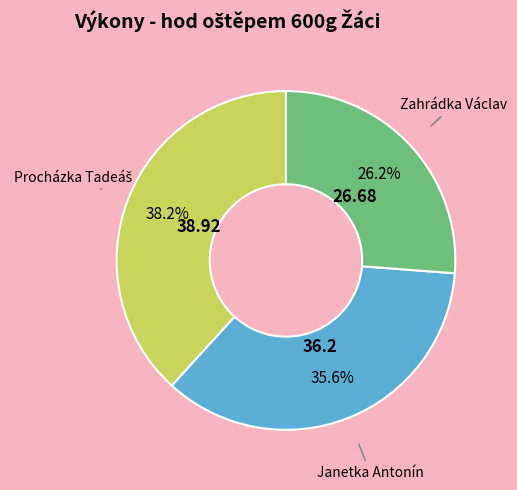

Is there any slice that represents more than half of the pie?

No